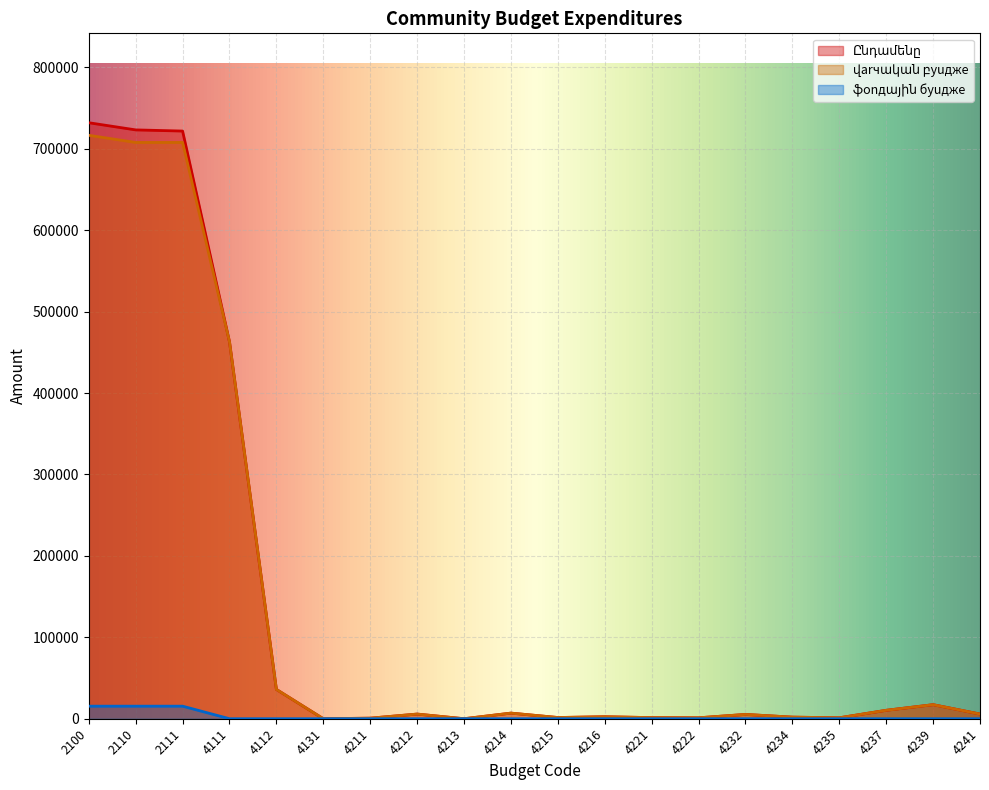

What is the value of the ֆonдային бyuджe point at the 3rd from the left?

15427.0